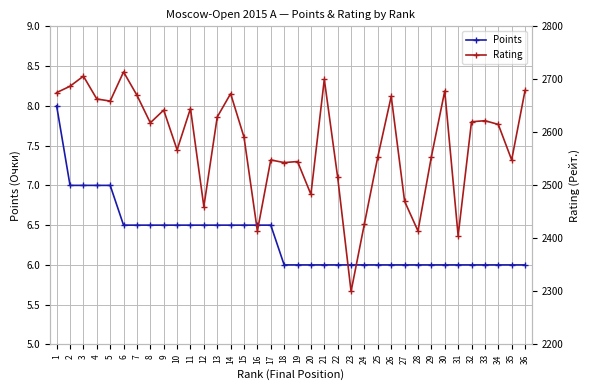

True or false: Rating and Points cross at least once.

False